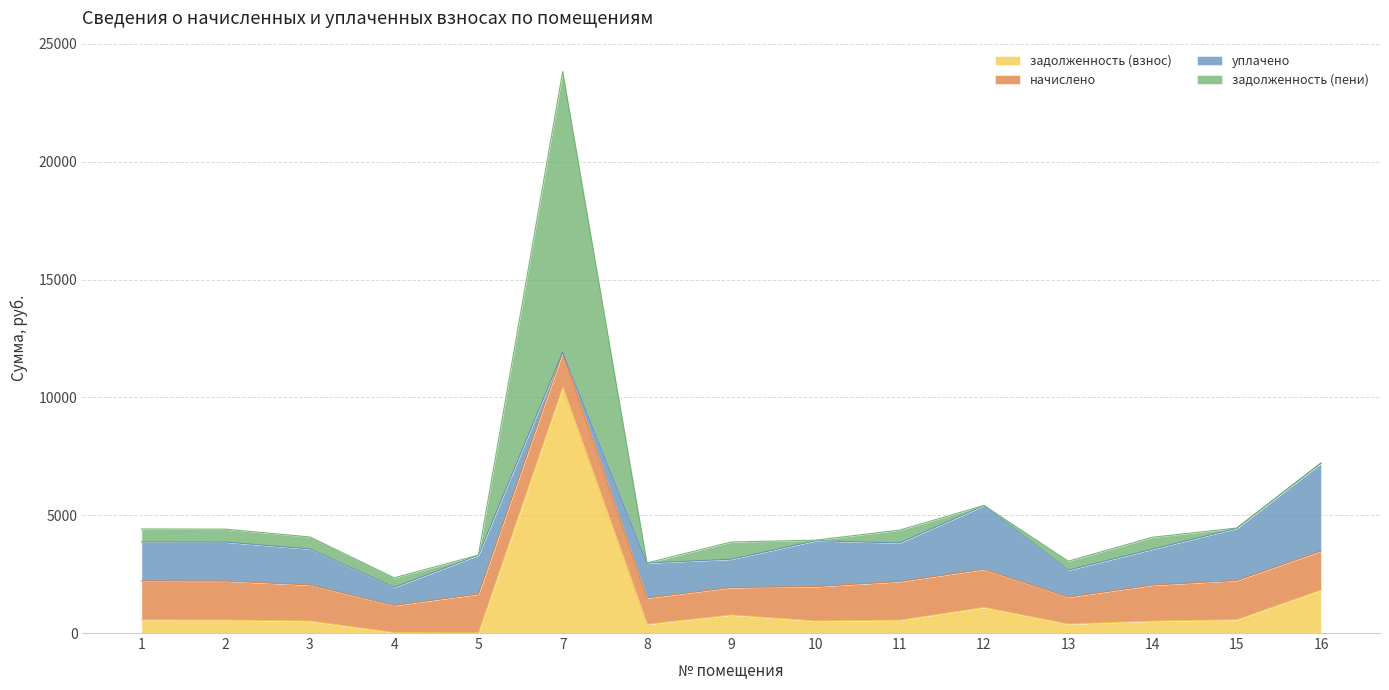

In уплачено, how many points are lower than both neighbors (excluding endpoints)?

5